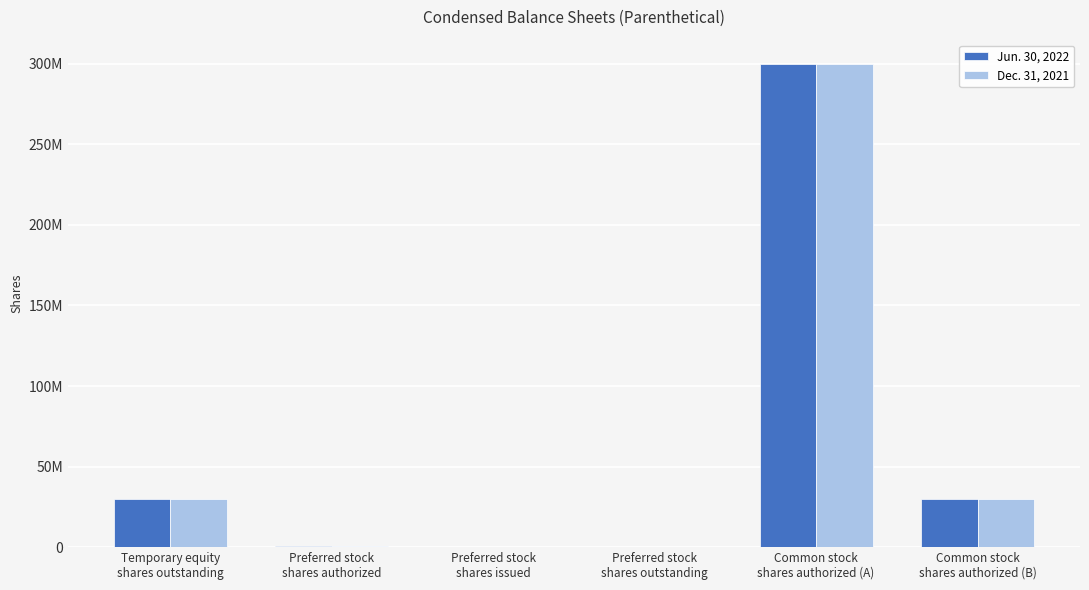

Does the chart contain stacked bars?

No